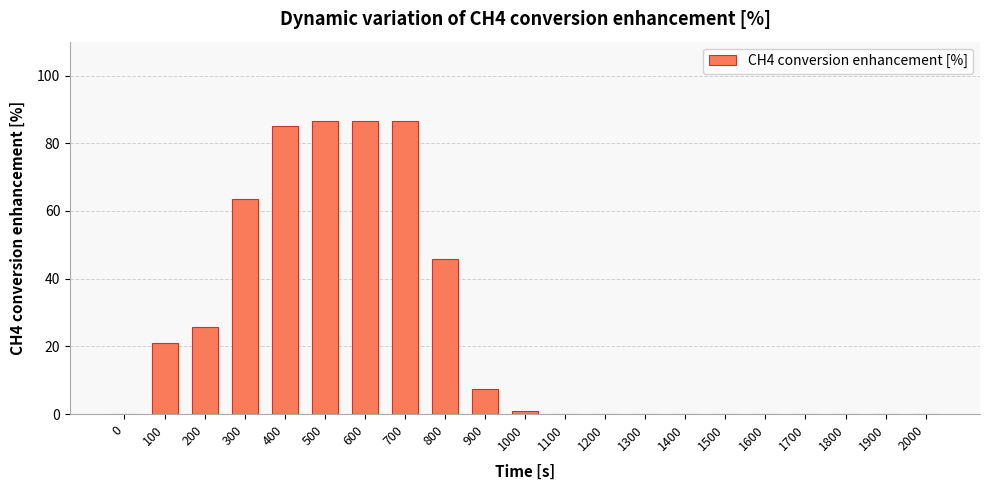

What is the sum of all values?

509.9